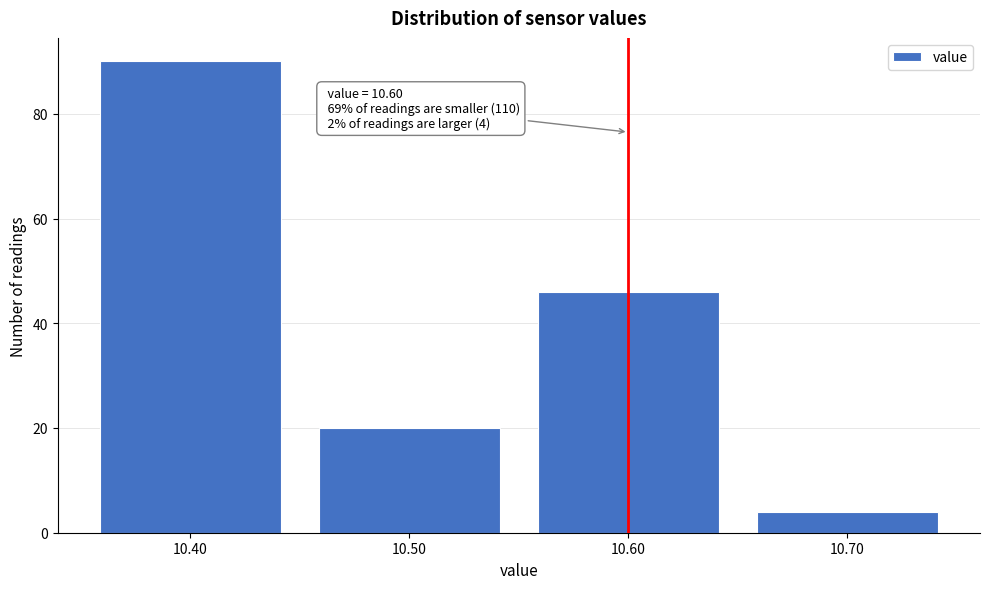

Which range on the x-axis has the tallest bar?

10.35 to 10.45